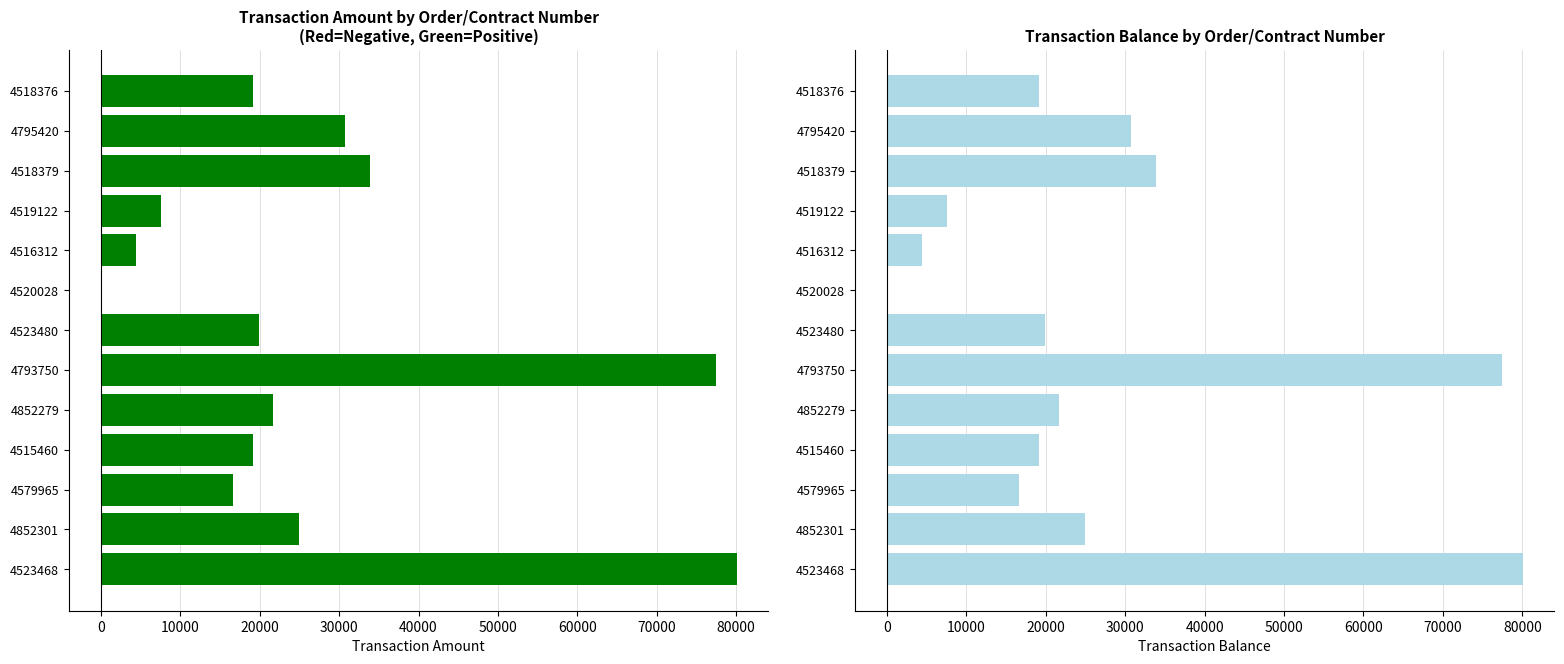

The value of Transaction Balance at 4795420 is 18719.7. True or false?

False